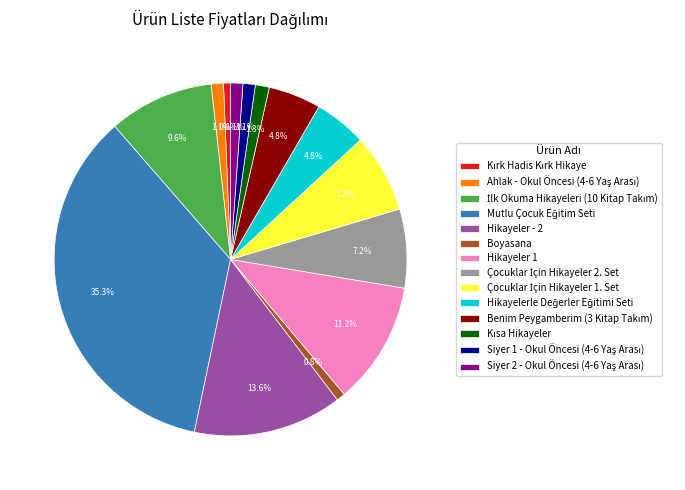

What percentage is NOT represented by Boyasana?

99.2%